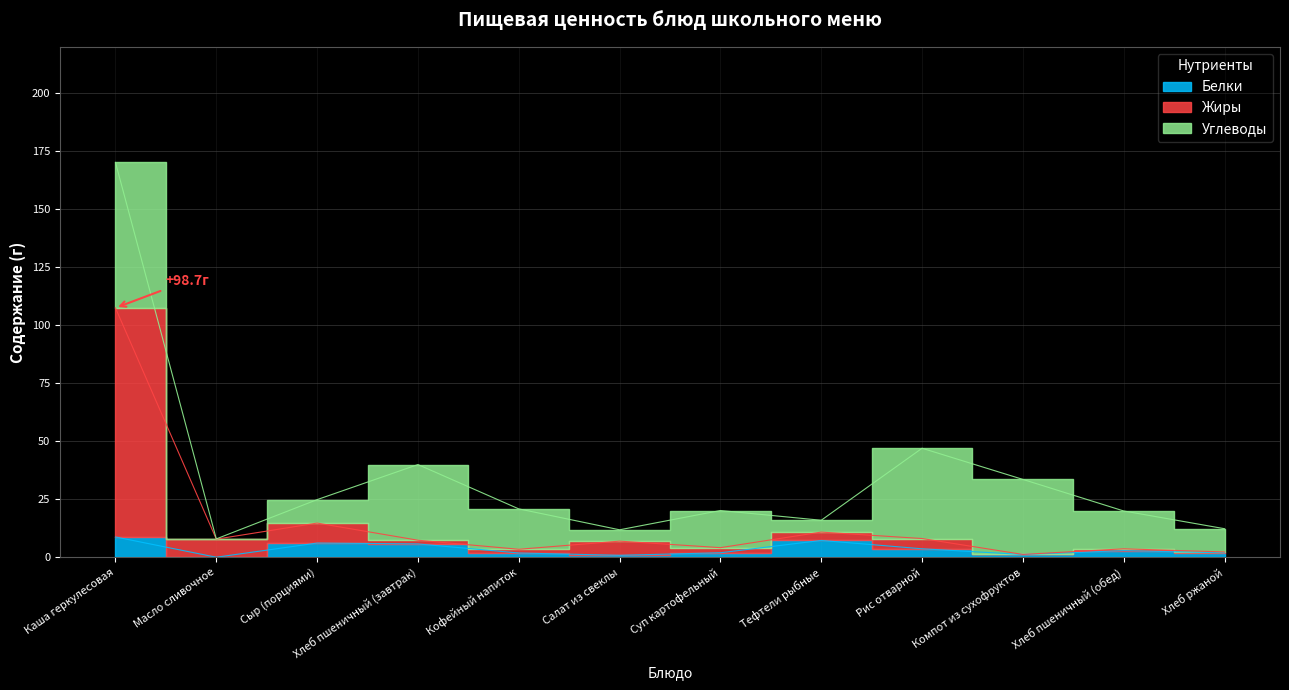

True or false: Белки has a value of 8.8 at Каша геркулесовая.

True